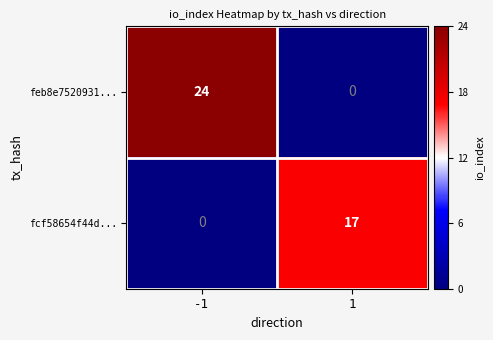

What is the approximate value of feb8e7520931... at -1, to the nearest 10?

20